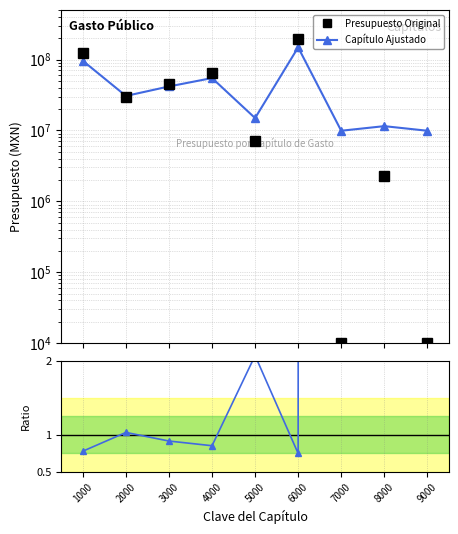

True or false: Presupuesto Original has more than 2 points higher than both neighbors.

True